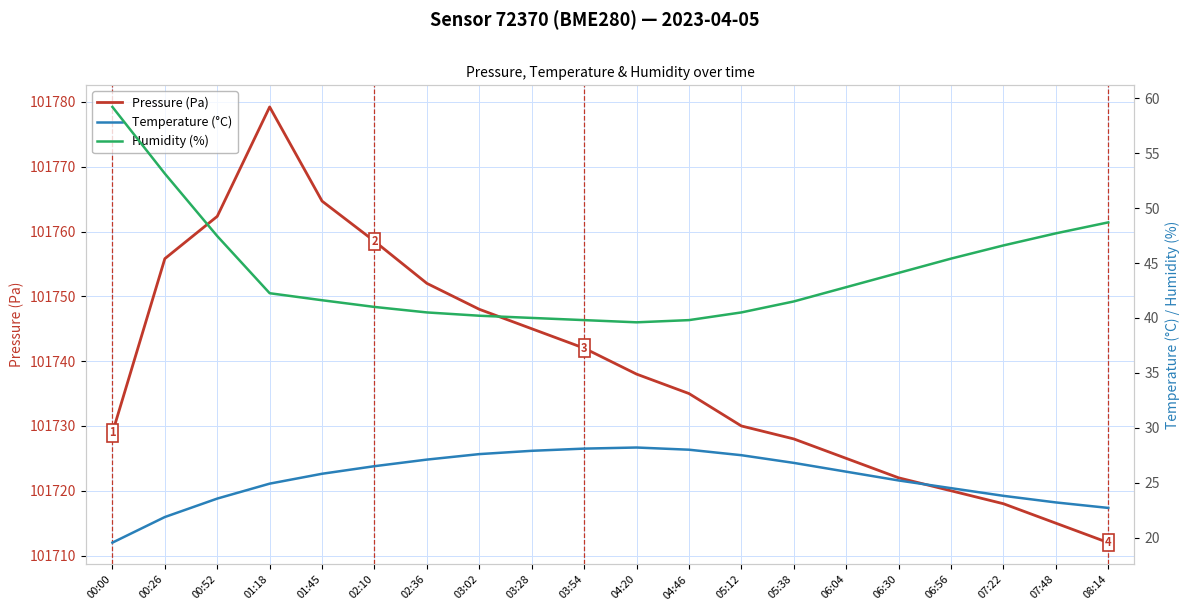

Between 00:26 and 05:12, which is larger?

00:26